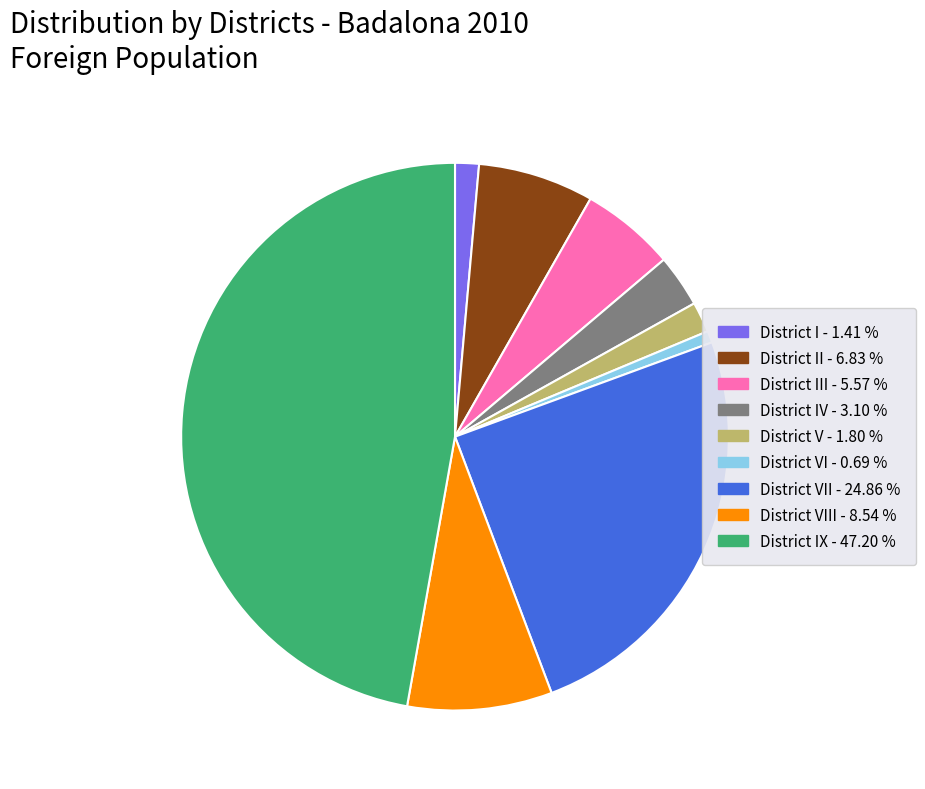

Combined, do District III - 5.57 % and District IV - 3.10 % account for over 50%?

No